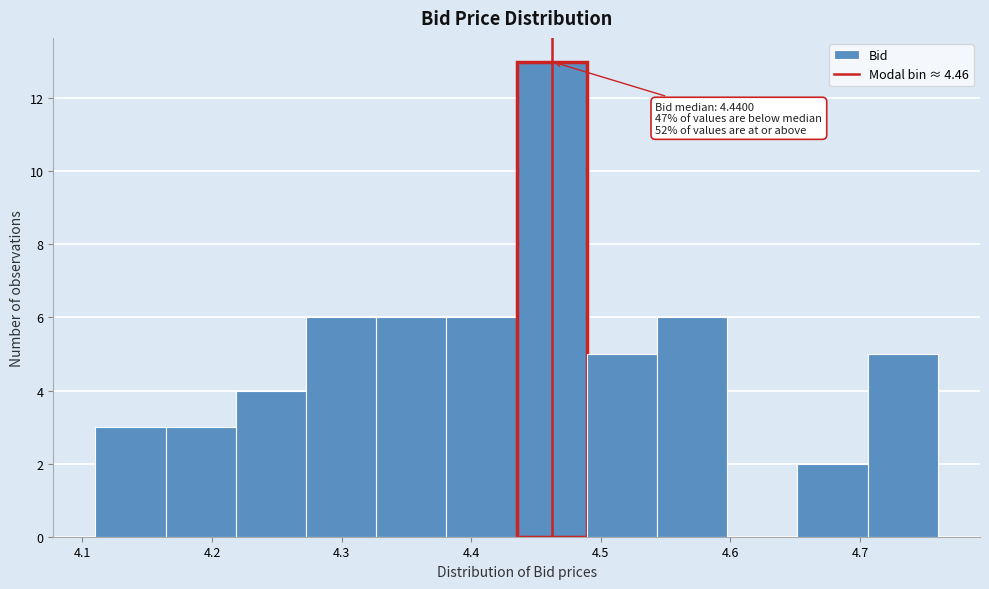

Over which range of the x-axis is the bar tallest?

4.44 to 4.49